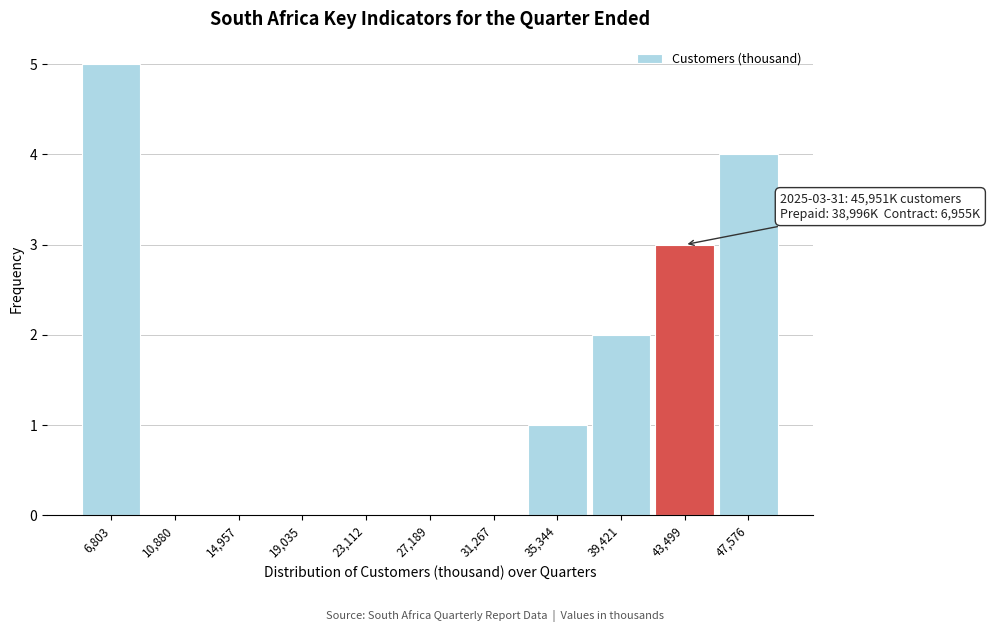

Reading left to right, what are all the values shown in this chart?

6,803=5	10,880=0	14,957=0	19,035=0	23,112=0	27,189=0	31,267=0	35,344=1	39,421=2	43,499=3	47,576=4